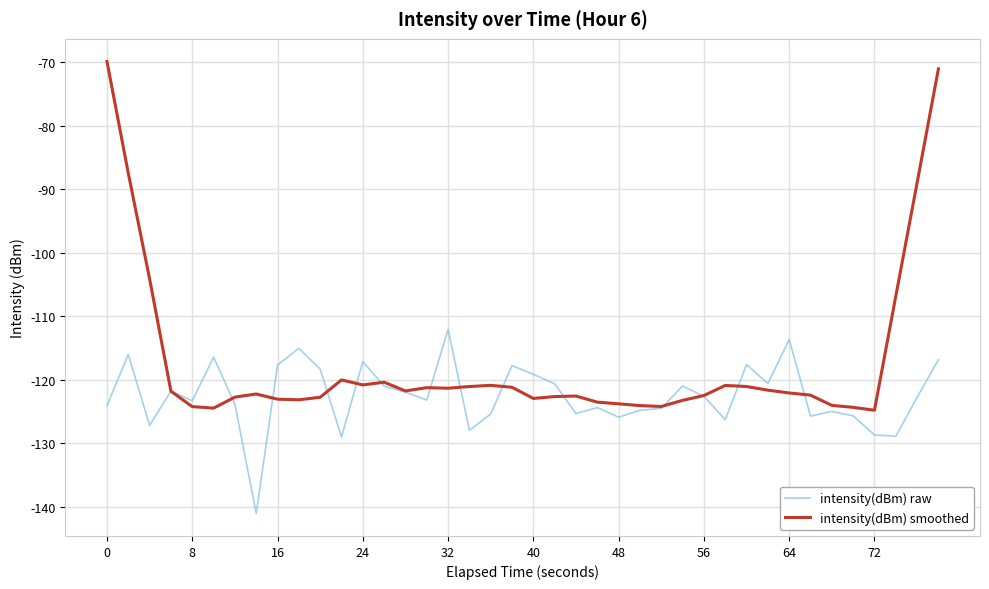

What is the minimum value for intensity(dBm) smoothed?

-124.8